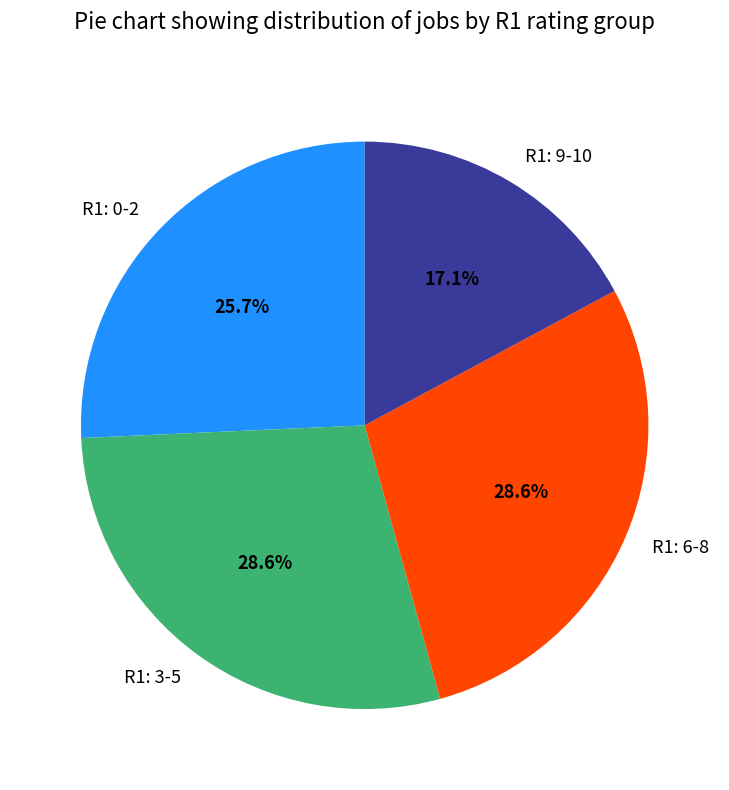

Which category has the smallest portion of the pie?

R1: 9-10